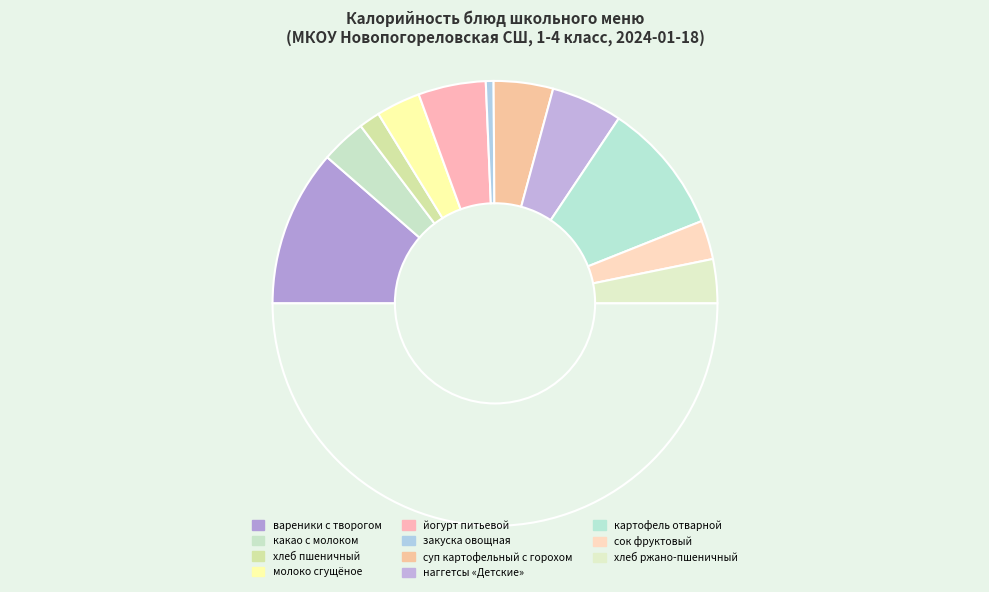

Count the number of slices in the pie.

12